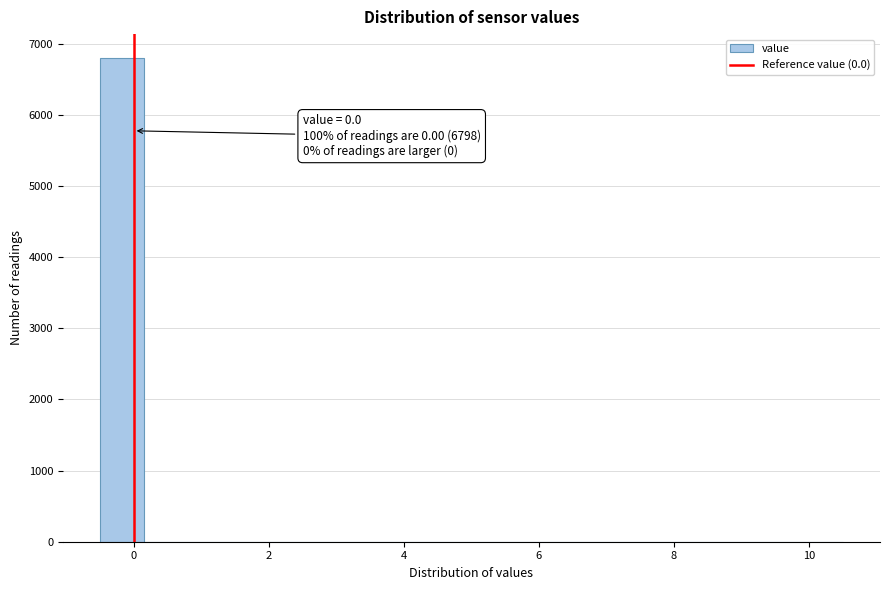

Read against the x-axis, roughly where is the centre of the tallest bar?

-0.2